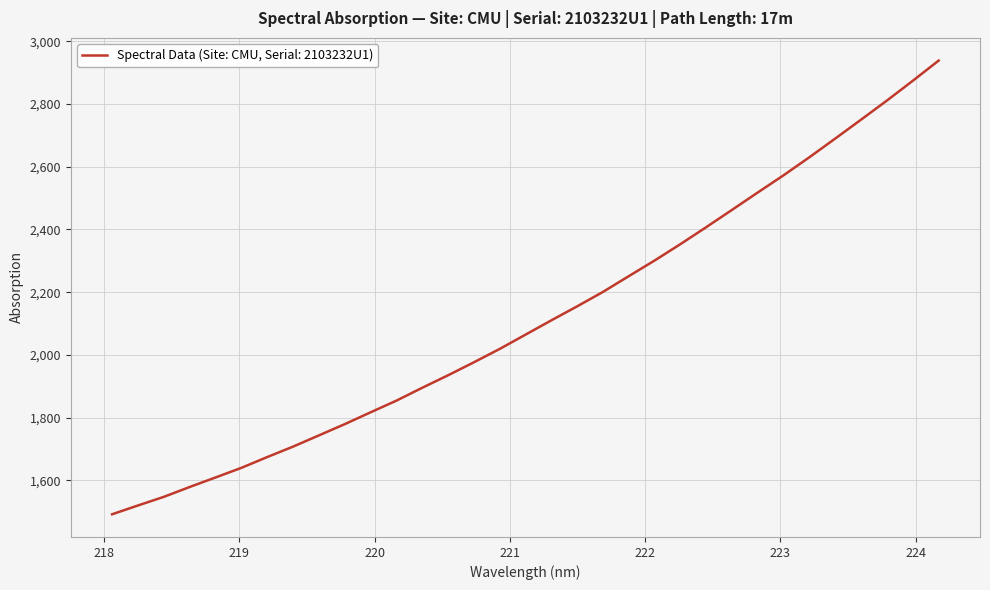

What is the difference between the maximum and minimum values?

1446.6